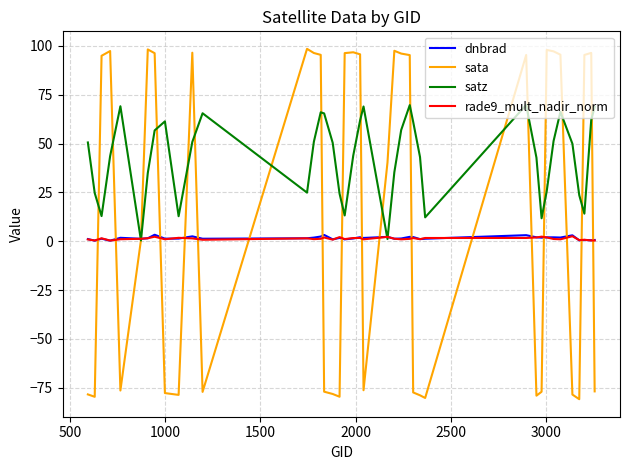

Which series ends up on top after the final intersection of rade9_mult_nadir_norm and sata?

rade9_mult_nadir_norm